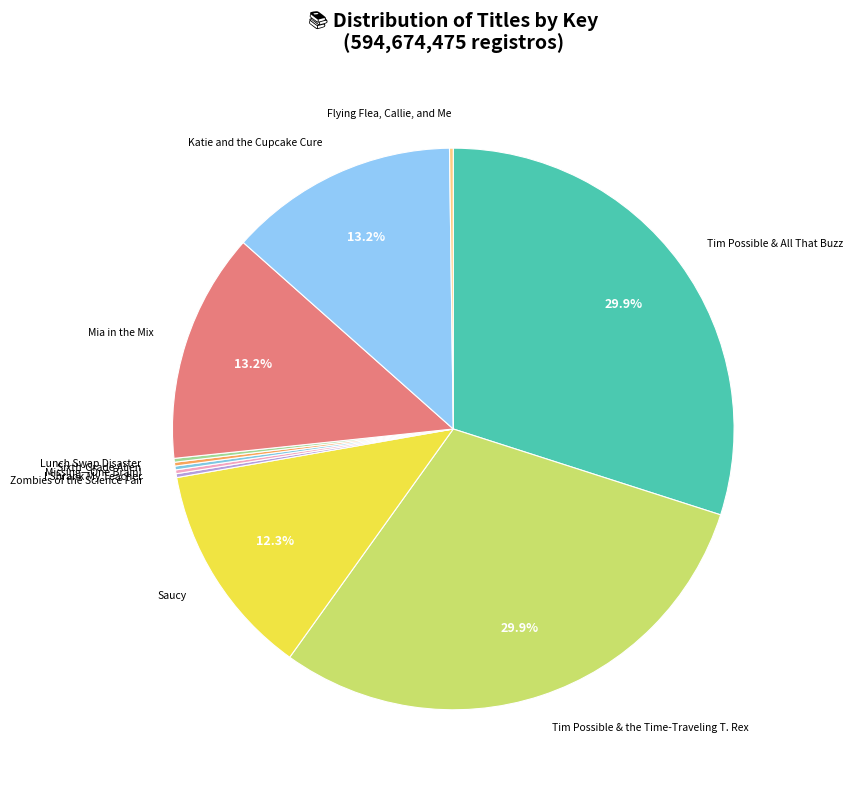

What is the smallest slice in the pie chart?

Flying Flea, Callie, and Me